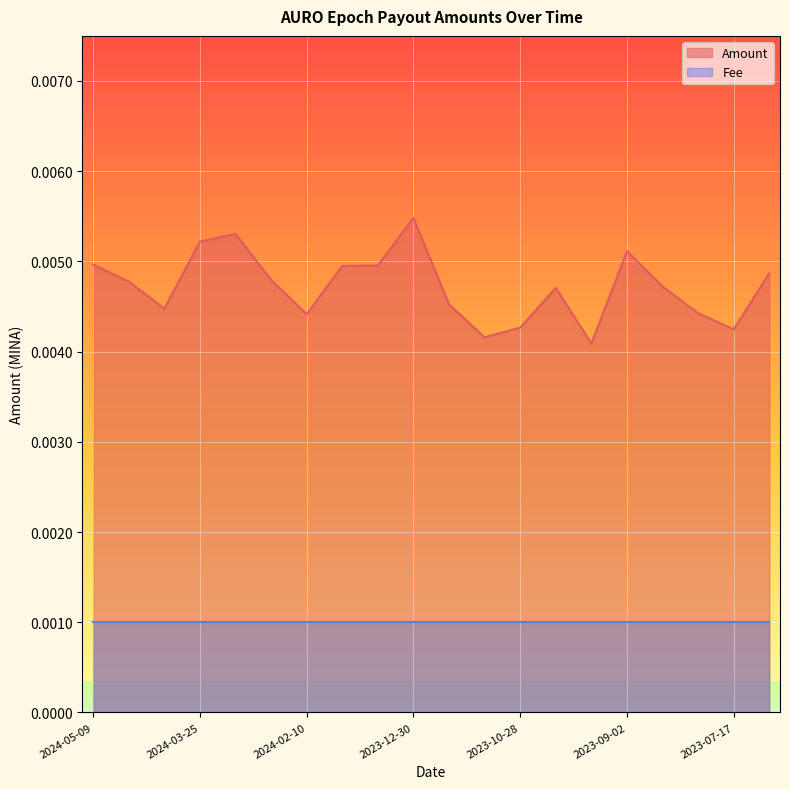

Which category has the highest value in the Amount series?

2023-12-30